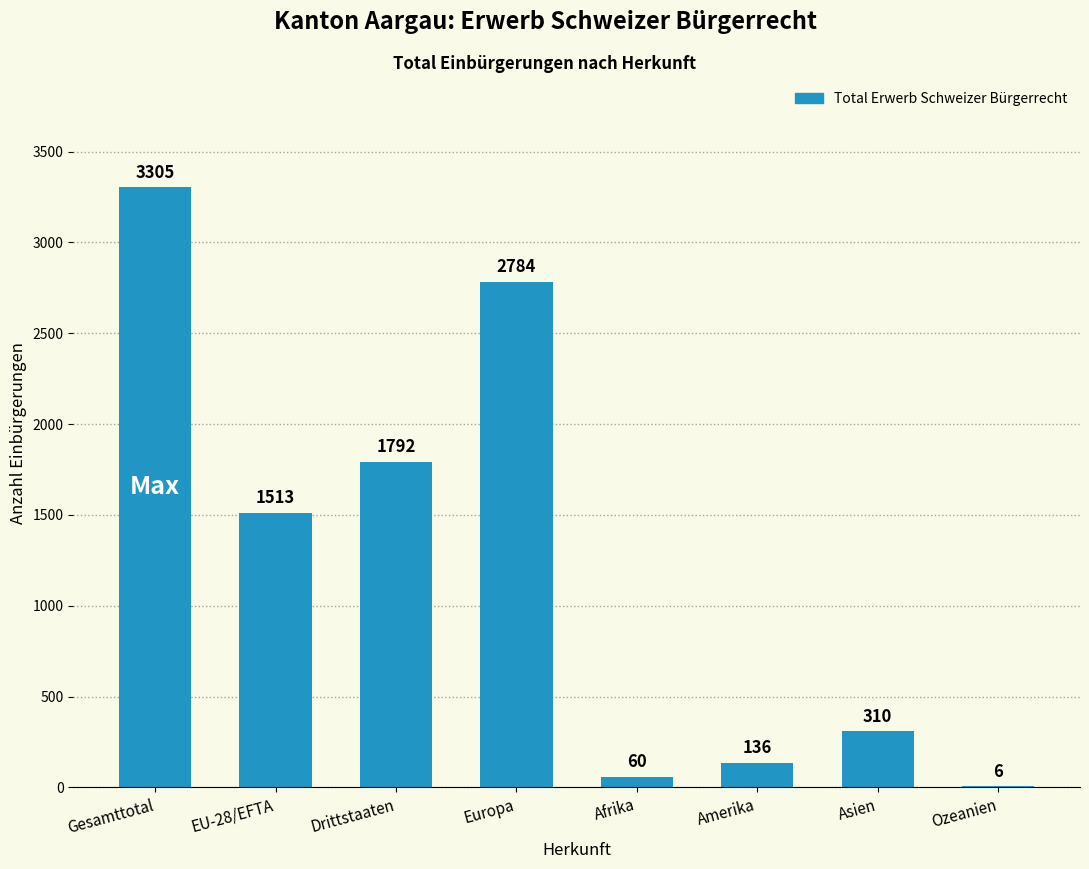

Which label corresponds to the largest value in the chart?

Gesamttotal